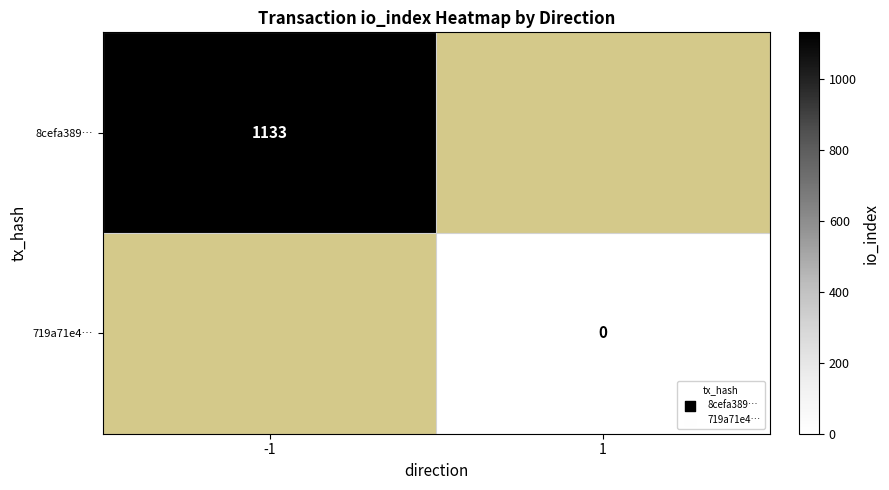

What is the greatest value displayed?

1133.0